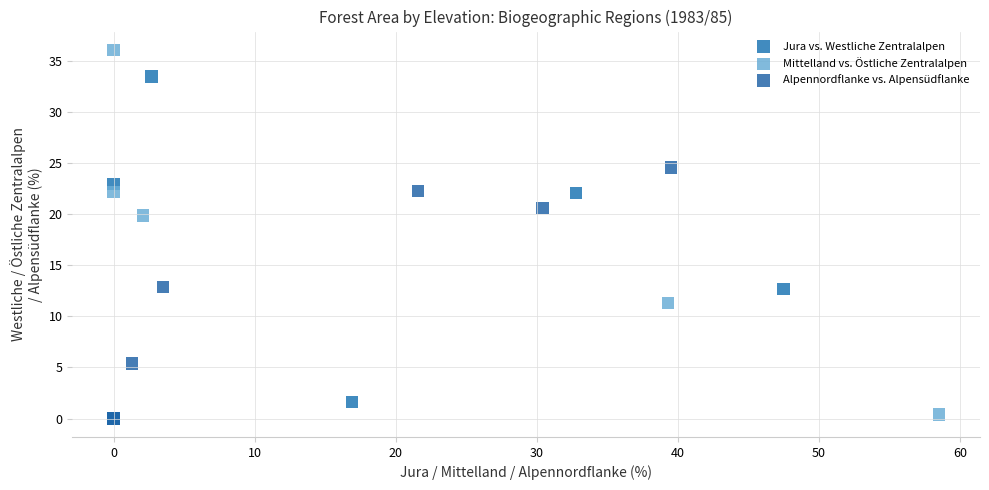

Which series has the widest spread of Y values?

Mittelland vs. Östliche Zentralalpen